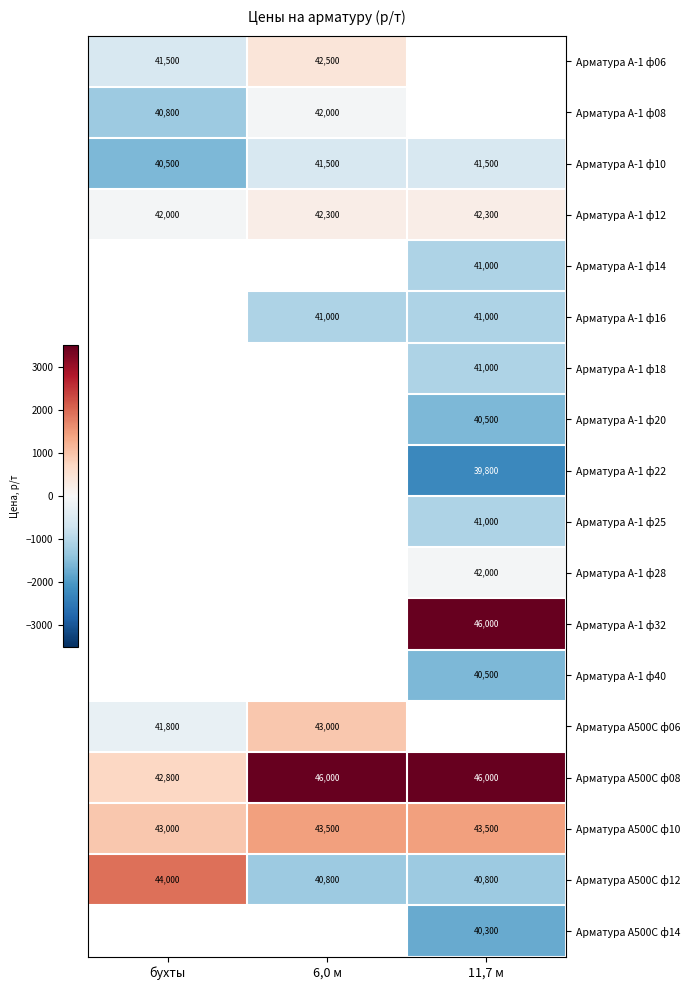

What is the spread (max minus min) of values at 6,0 м?

5200.0